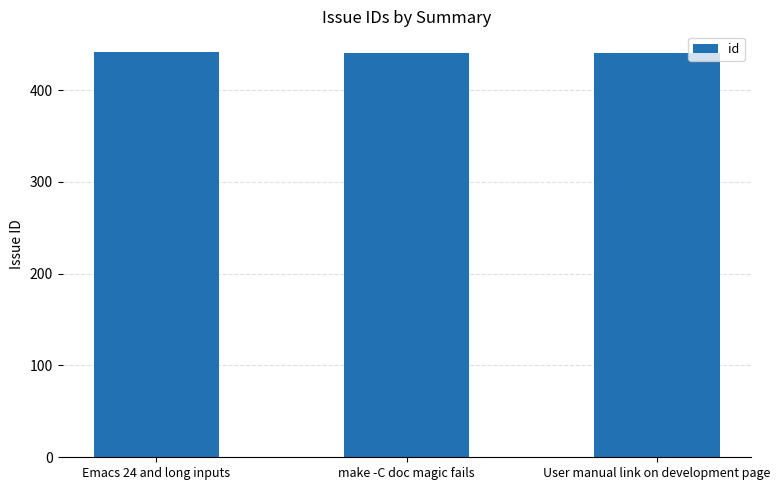

Count the number of categories in the chart.

3